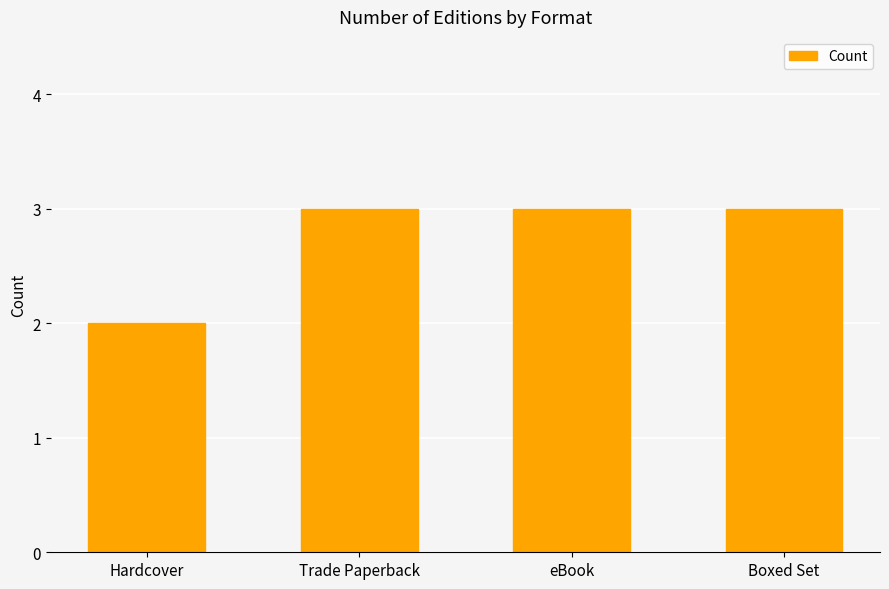

Which category has the lowest value across all series?

Hardcover